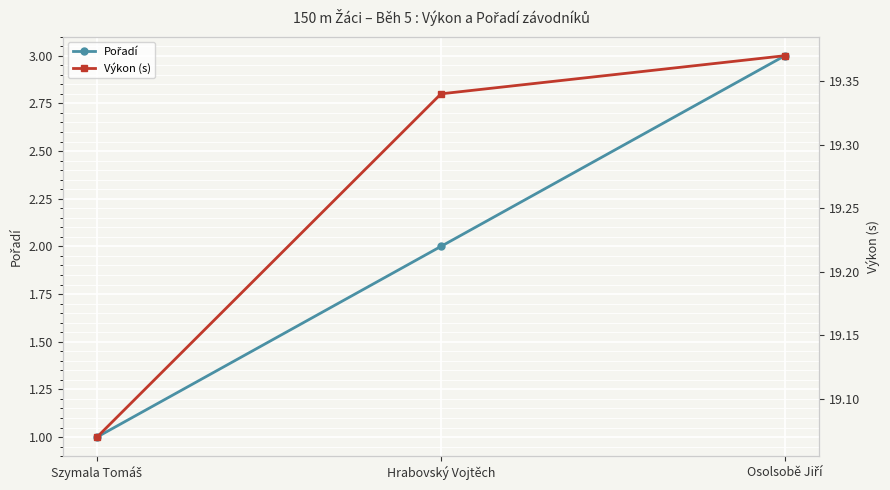

What is the difference between the Výkon (s) values at Osolsobě Jiří and Szymala Tomáš?

0.3